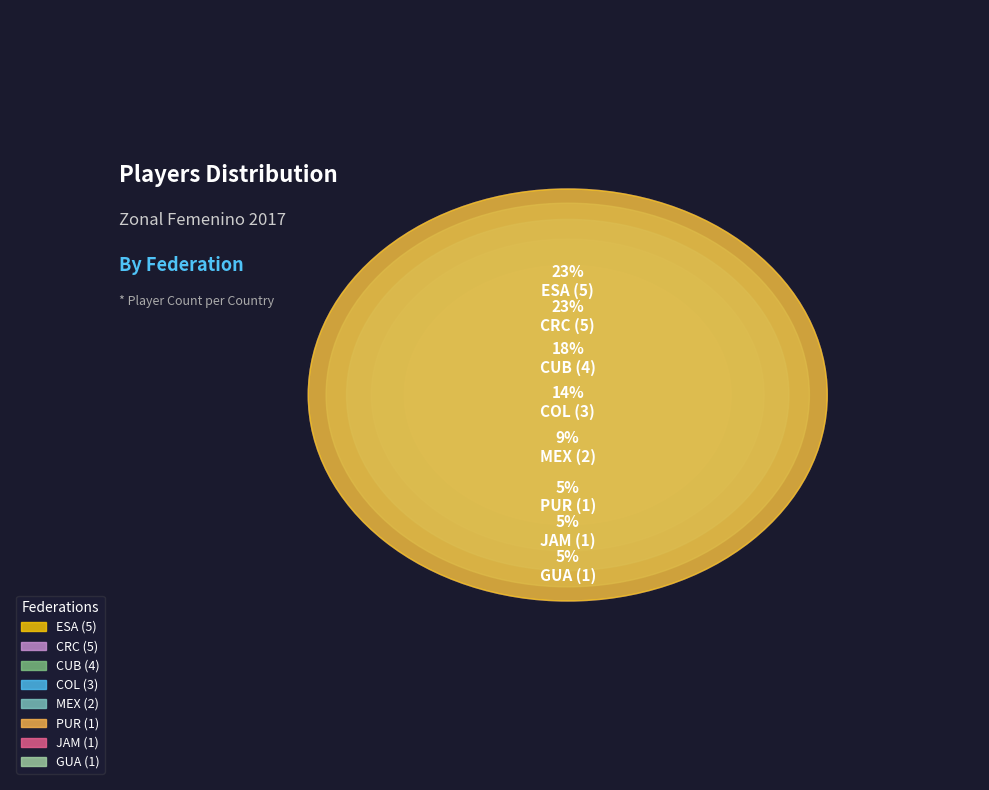

Which slice is the largest?

CRC